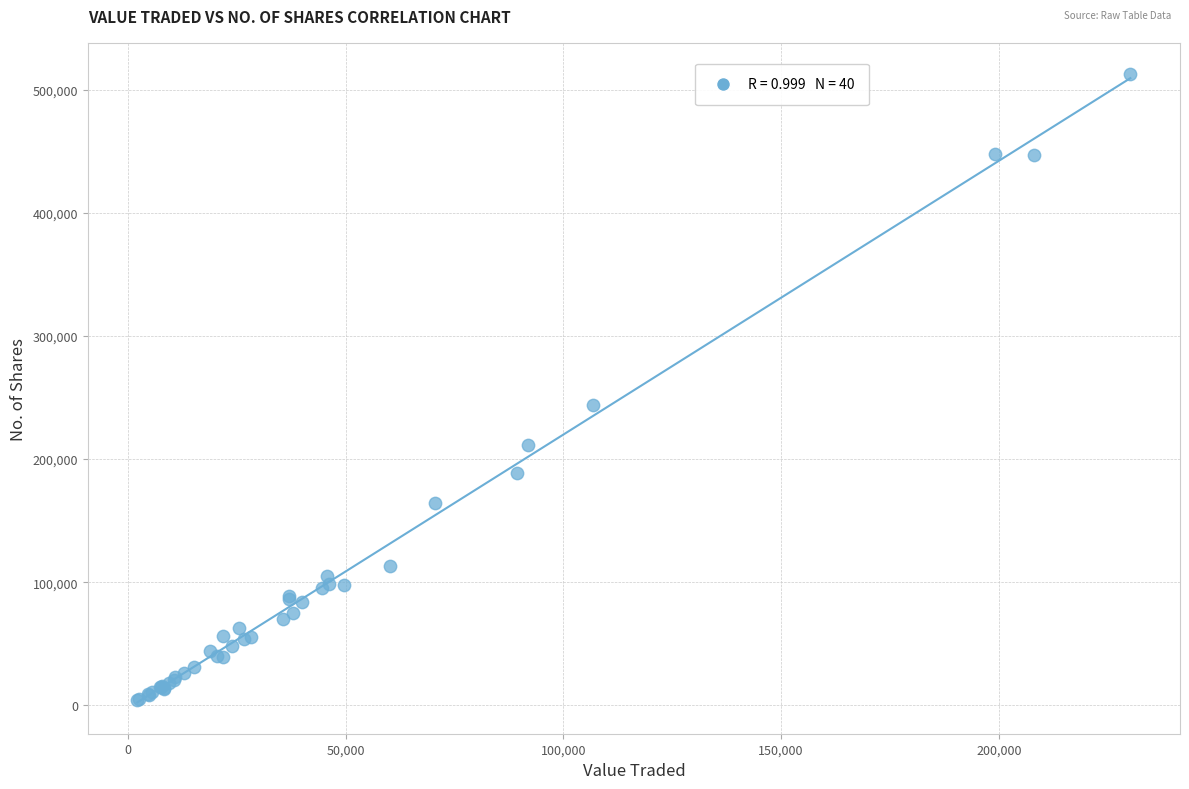

What Y value in the scatter plot is closest to 258396?

244100